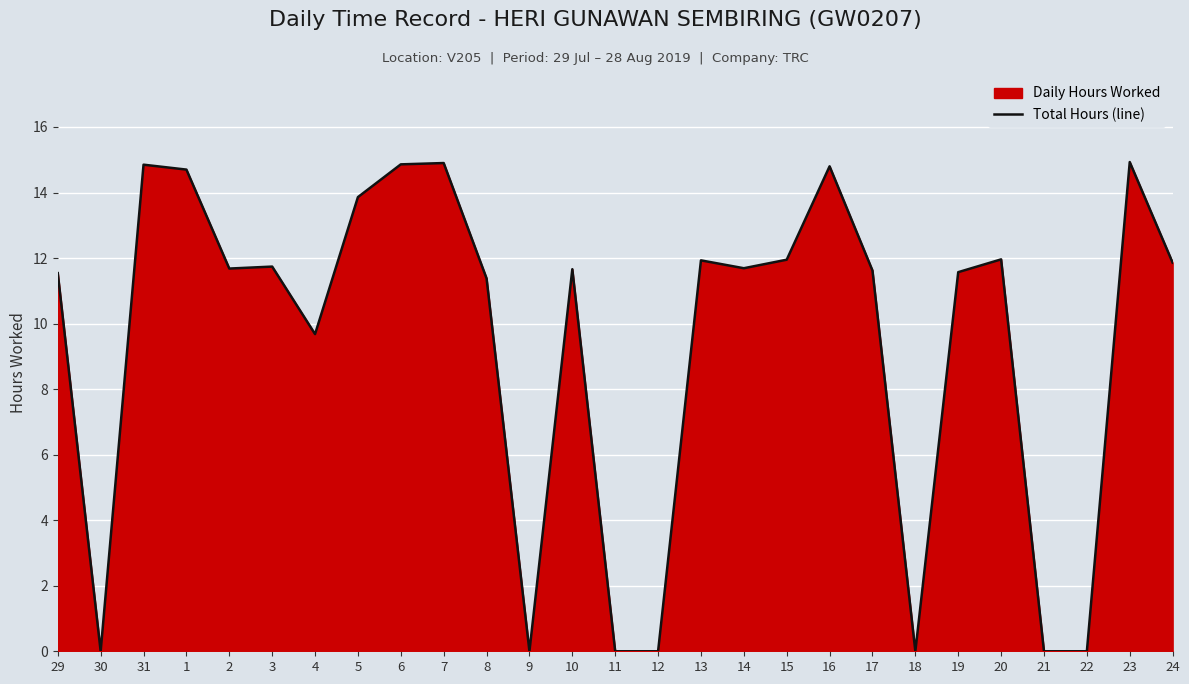

How many data points does each series have?

27